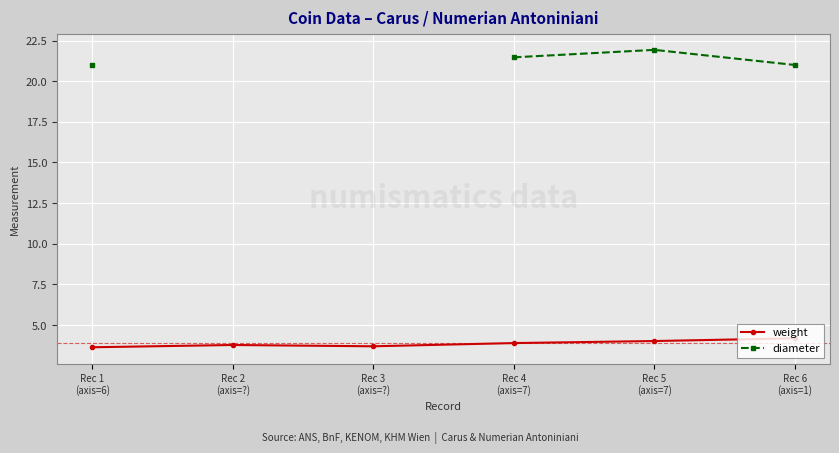

What is the sum of the diameter values at Rec 4
(axis=7) and Rec 5
(axis=7)?

43.4